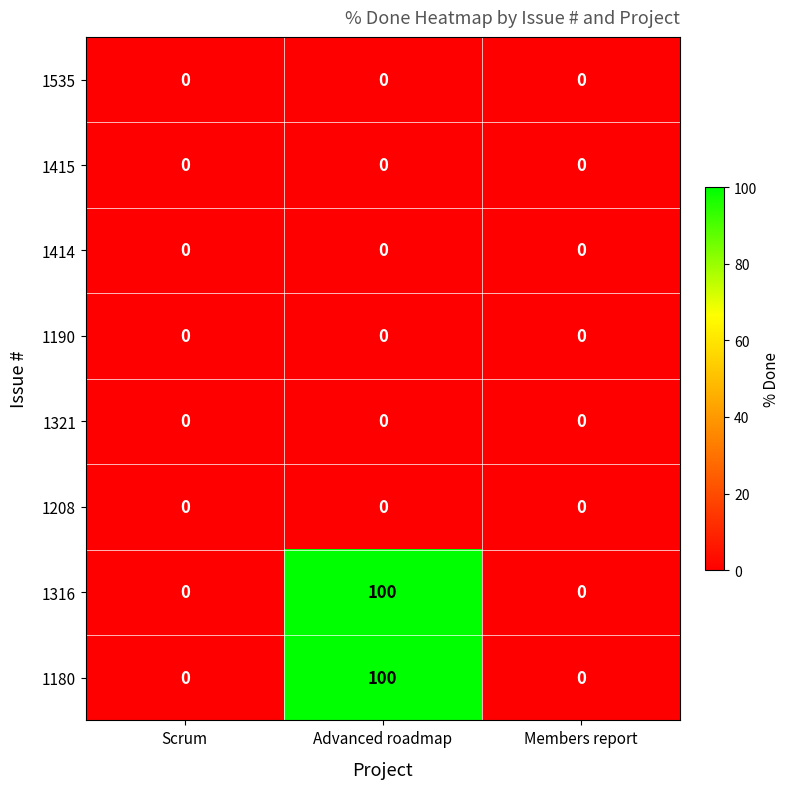

At which category does the chart reach its peak across all series?

Advanced roadmap